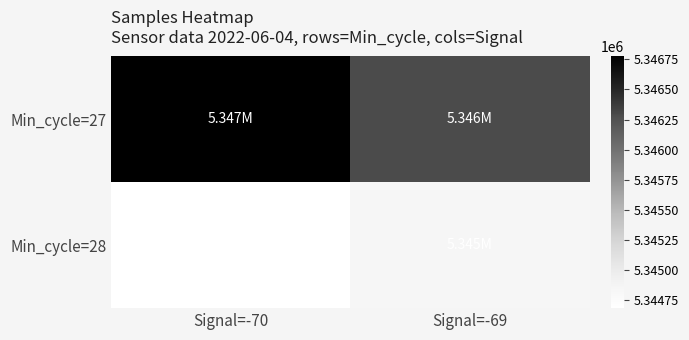

At which category does the chart reach its minimum across all series?

Signal=-70